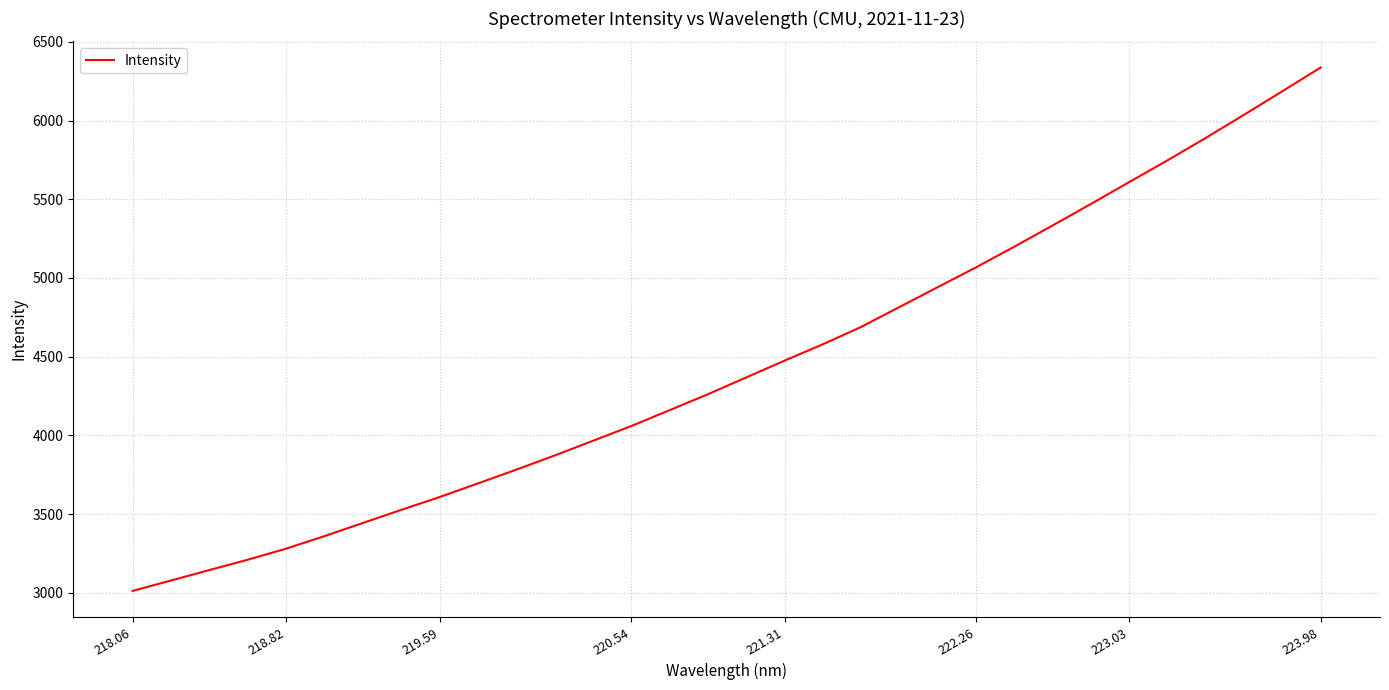

Count the number of categories in the chart.

32